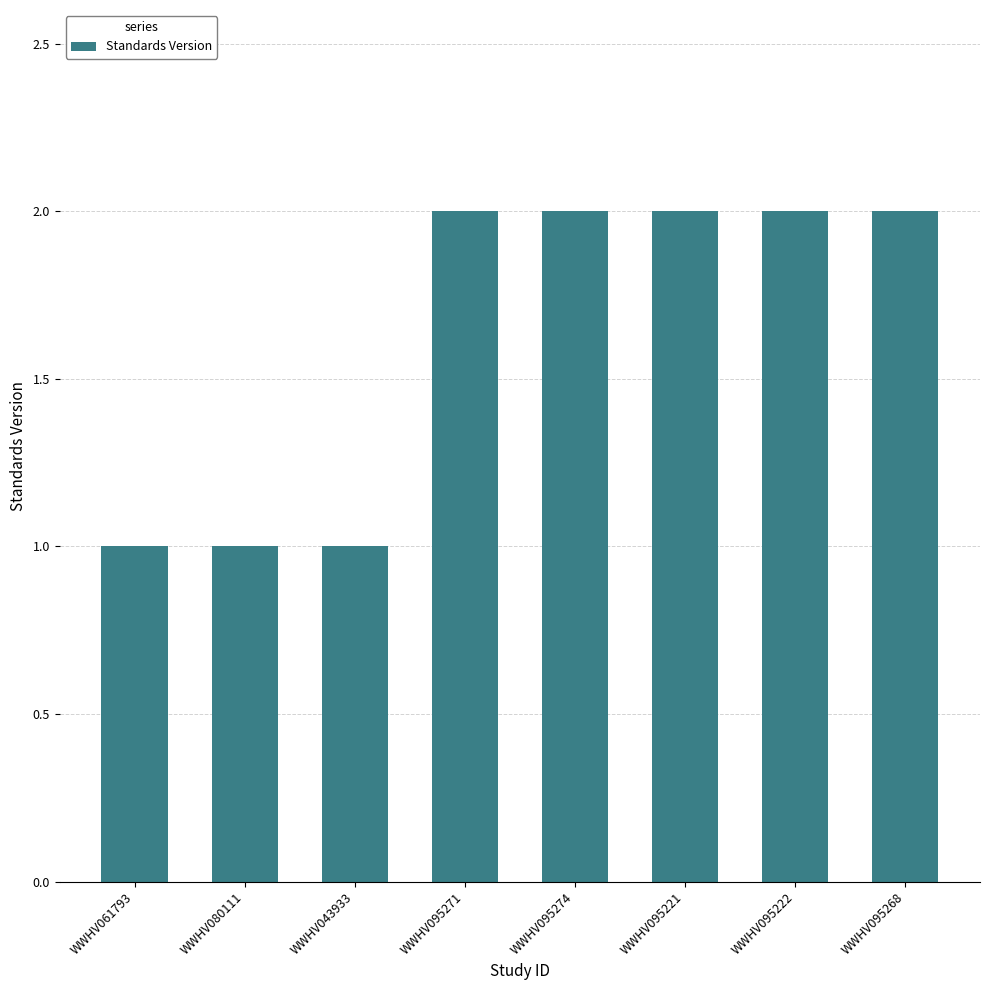

How many series are shown in this chart?

1